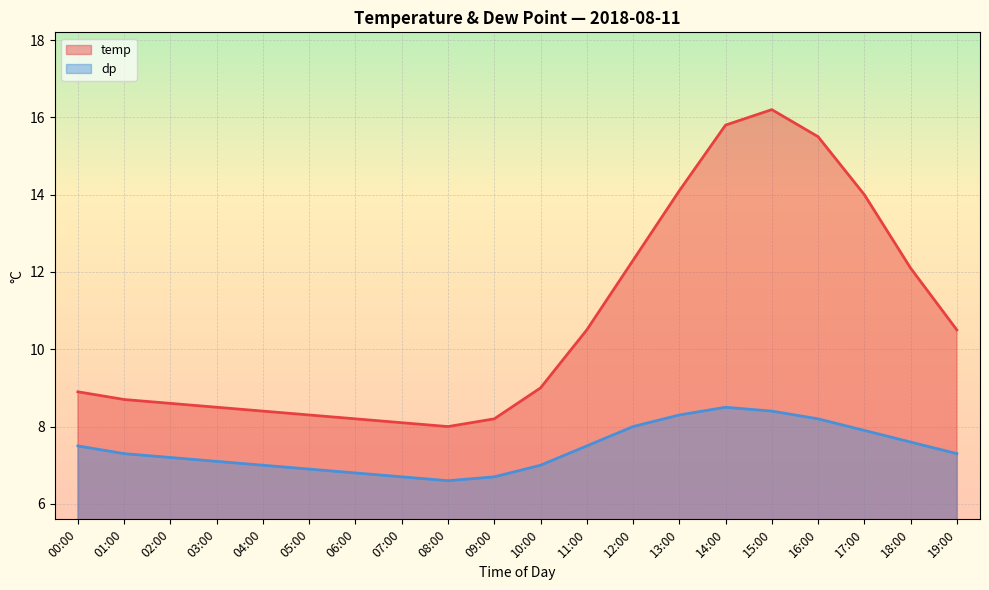

What is the difference between the highest and lowest values at 05:00?

1.4